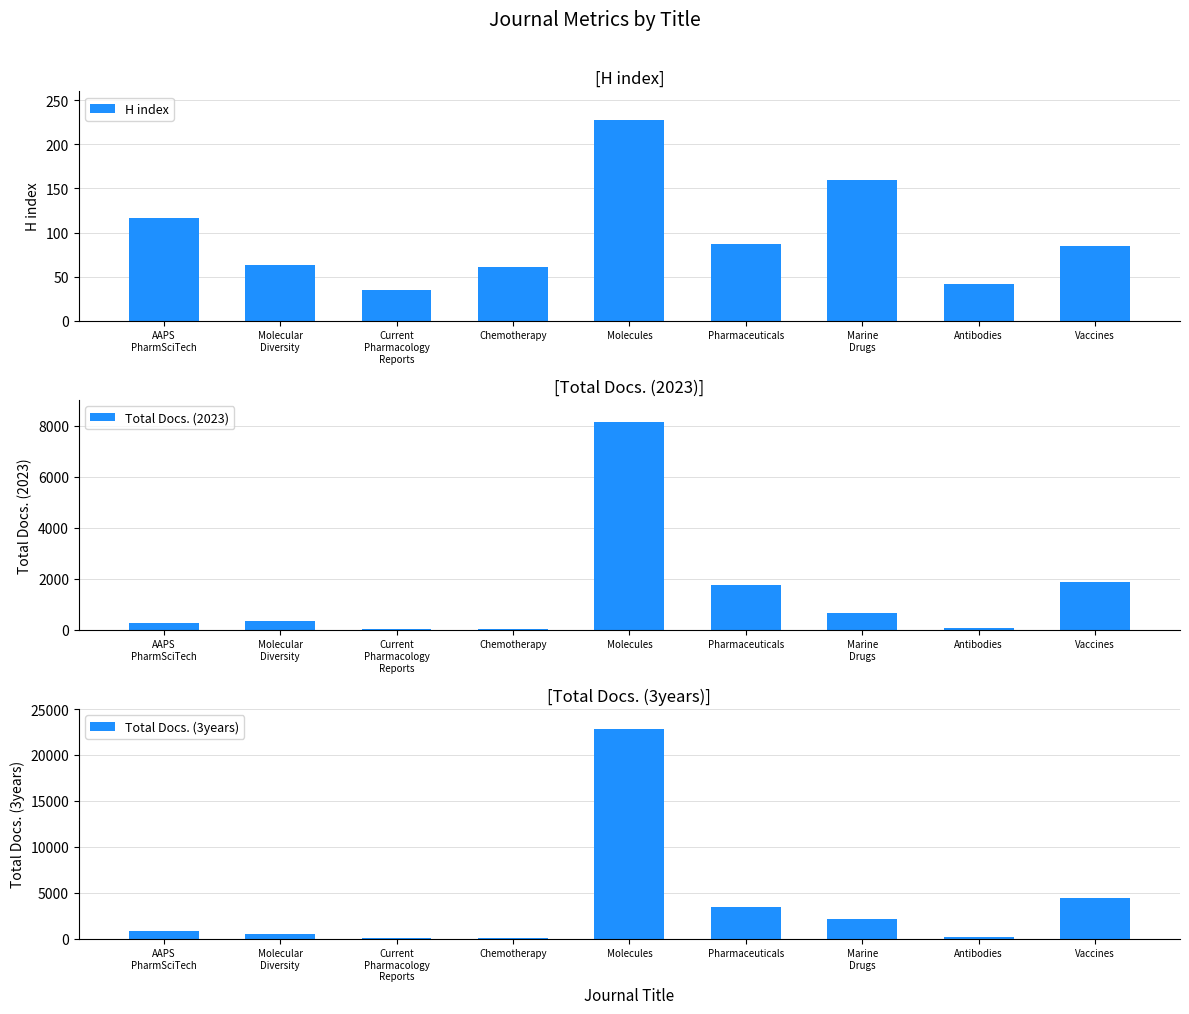

What is the spread (max minus min) of values at Pharmaceuticals?

3311